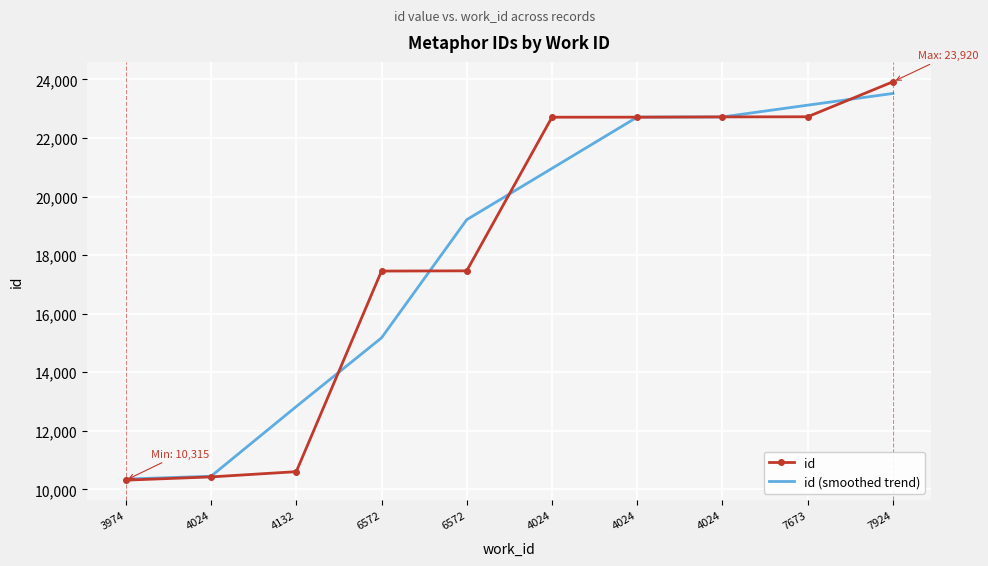

What are all the series names shown in the legend?

id, id (smoothed trend)